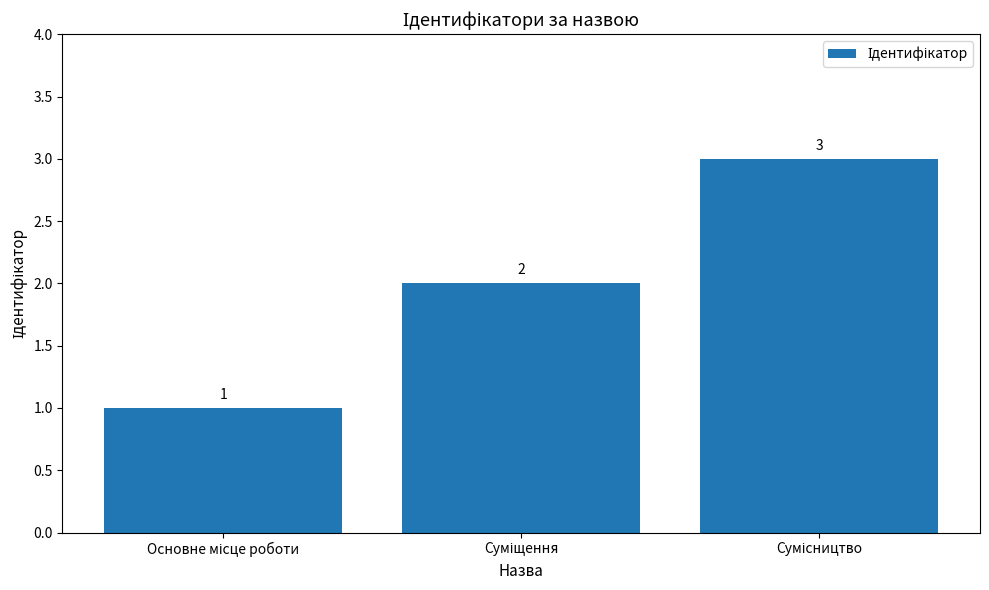

What is the sum of all values?

6